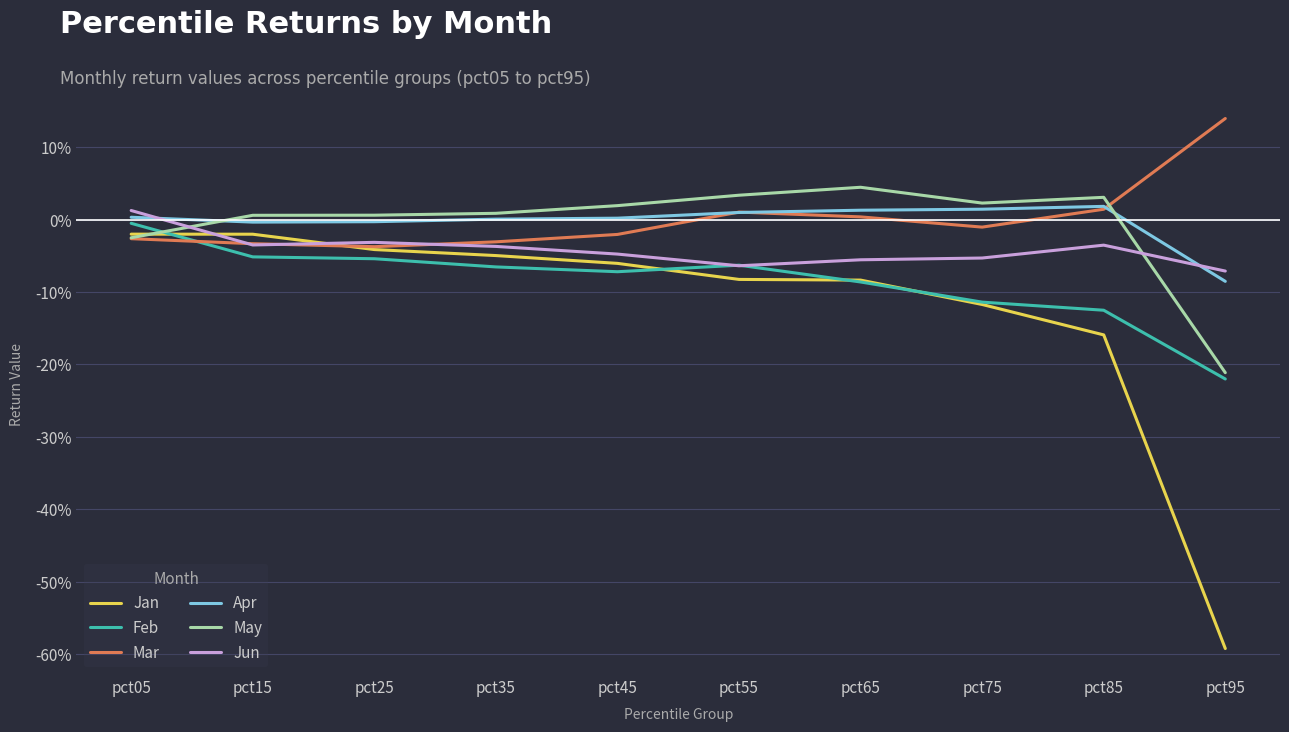

What is the difference between the highest and lowest values at pct55?

0.1